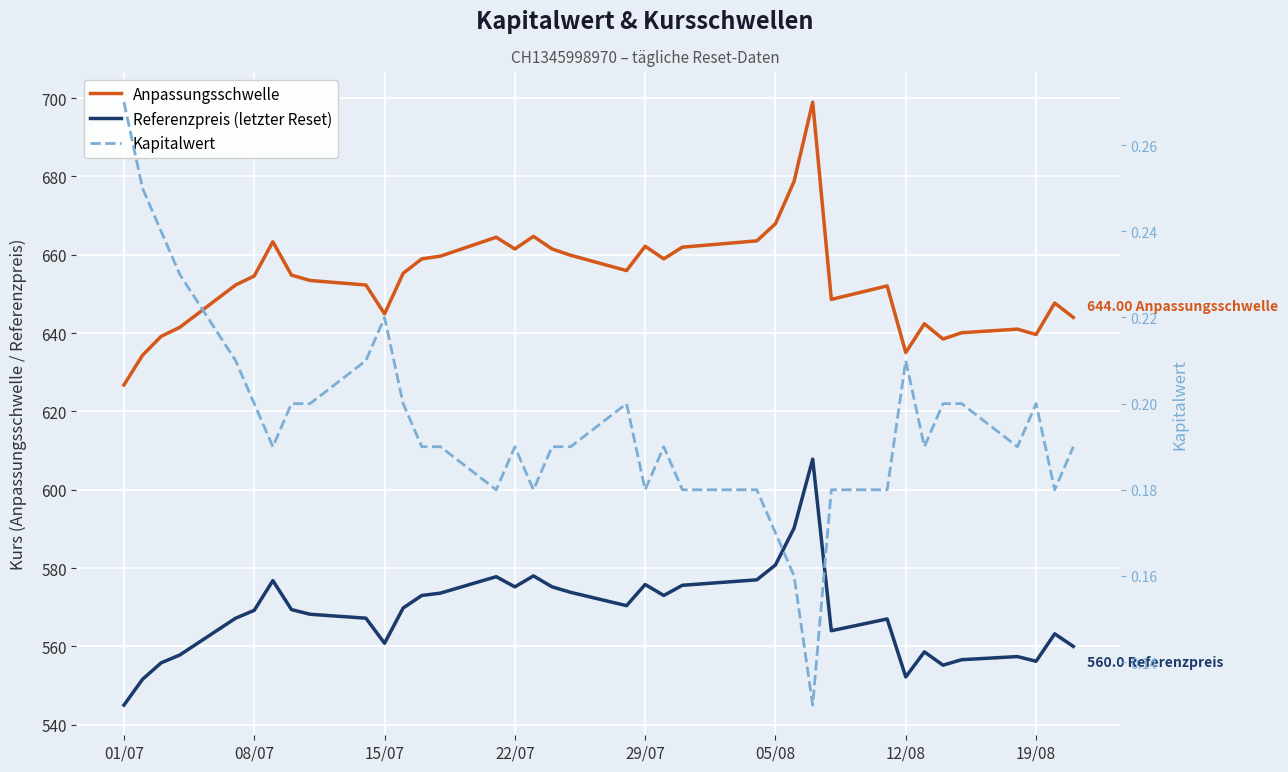

Reading left to right, list all the values displayed in this chart.

Anpassungsschwelle: 626.8	634.3	639.2	641.5	652.3	654.6	663.3	654.8	653.4	652.3	644.9	655.3	659.0	659.6	664.5	661.5	664.7	661.5	659.9	656.0	662.2	659.0	661.9	663.5	667.9	678.7	699.0	648.6	652.0	635.0	642.4	638.5	640.1	641.0	639.6	647.7	644.0
Referenzpreis (letzter Reset): 545.0	551.6	555.8	557.8	567.2	569.2	576.8	569.4	568.2	567.2	560.8	569.8	573.0	573.6	577.8	575.2	578.0	575.2	573.8	570.4	575.8	573.0	575.6	577.0	580.8	590.2	607.8	564.0	567.0	552.2	558.6	555.2	556.6	557.4	556.2	563.2	560.0
Kapitalwert: 0.3	0.2	0.2	0.2	0.2	0.2	0.2	0.2	0.2	0.2	0.2	0.2	0.2	0.2	0.2	0.2	0.2	0.2	0.2	0.2	0.2	0.2	0.2	0.2	0.2	0.2	0.1	0.2	0.2	0.2	0.2	0.2	0.2	0.2	0.2	0.2	0.2